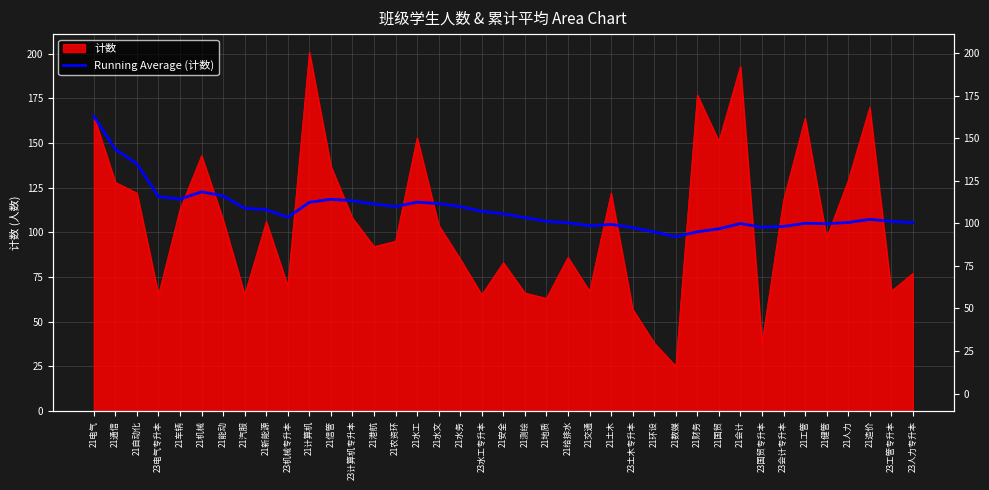

True or false: the data shows 284.8 at 21电气.

False